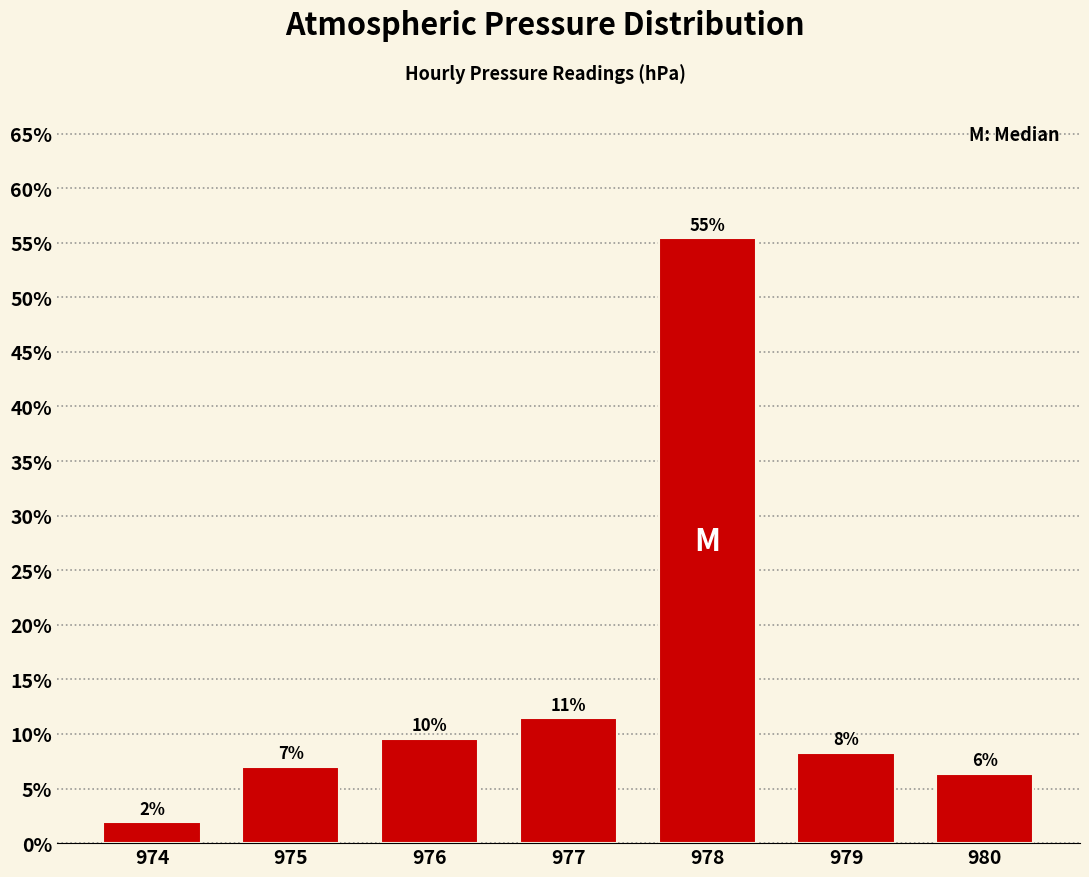

How many bars are there in total?

7